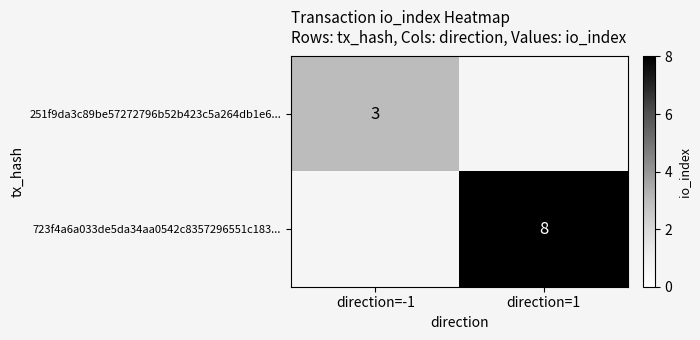

Is it true that 723f4a6a033de5da34aa0542c8357296551c183... equals 8 at direction=1?

True